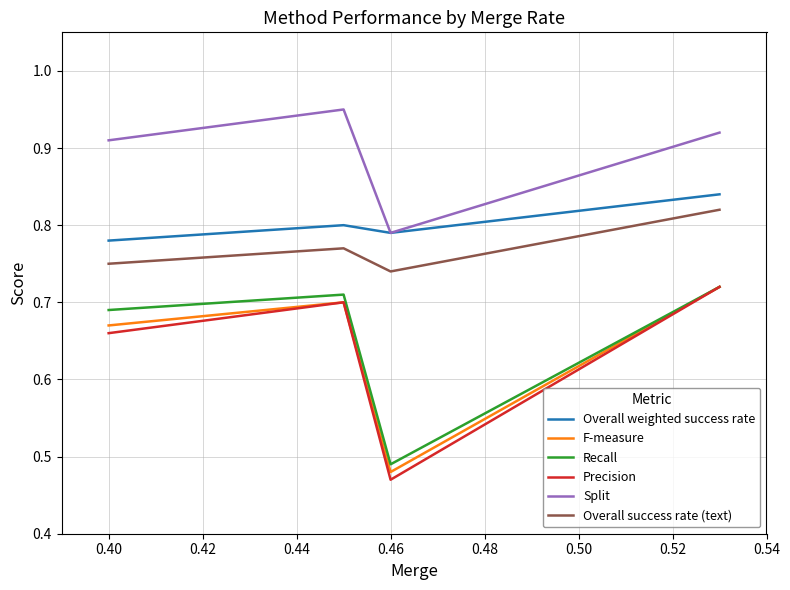

Between 0.42 and 0.44, which series saw the biggest shift?

Precision